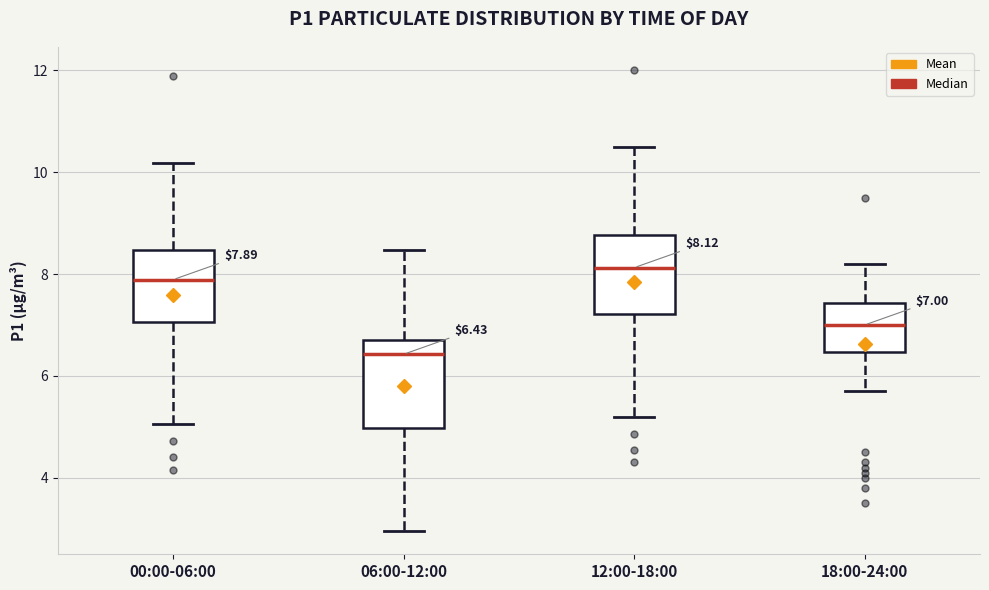

Which box has the lowest median line?

06:00-12:00